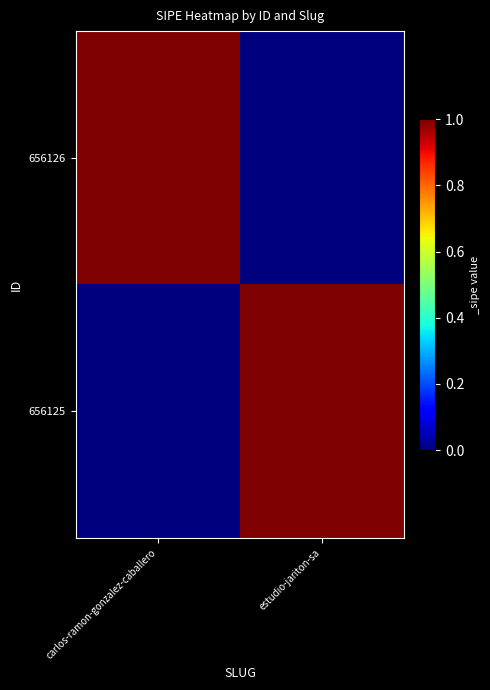

At which label does 656126 reach its peak?

carlos-ramon-gonzalez-caballero